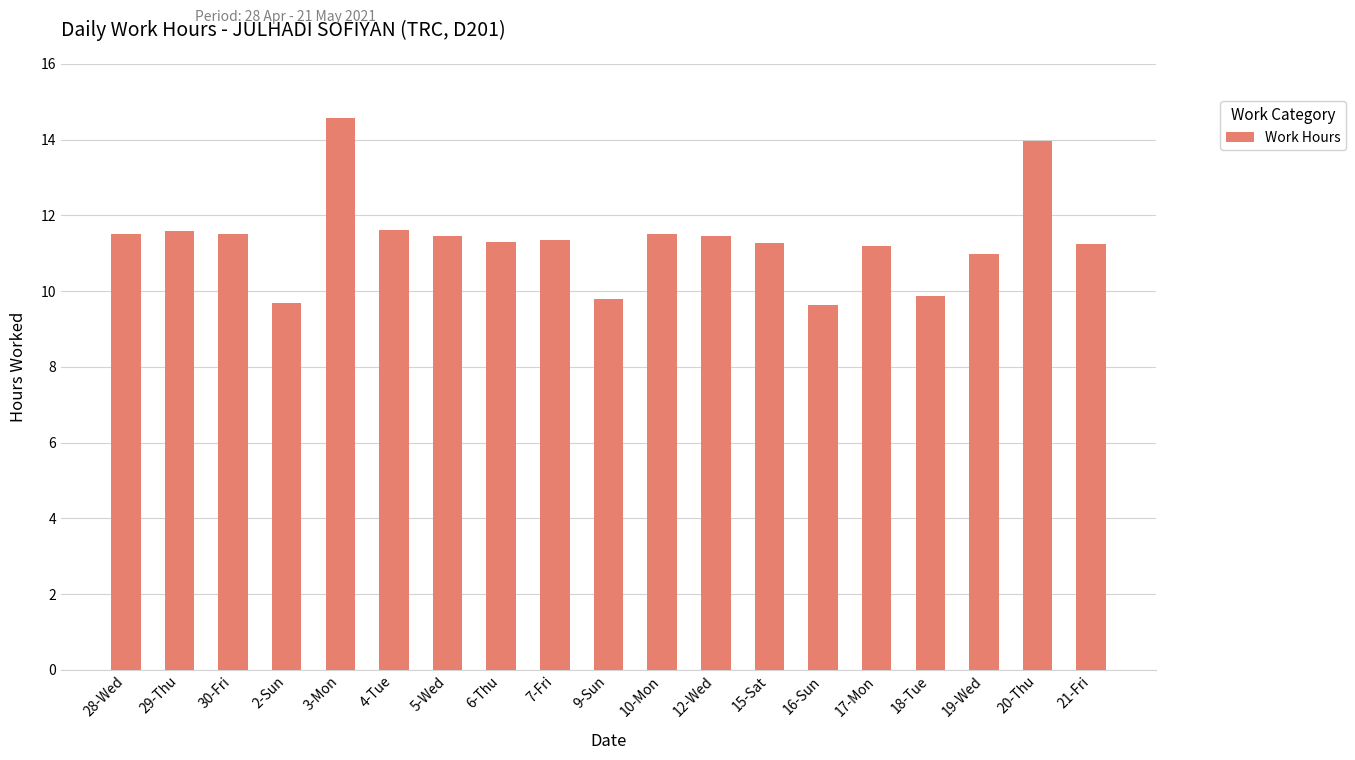

What is the minimum value shown in the chart?

9.6